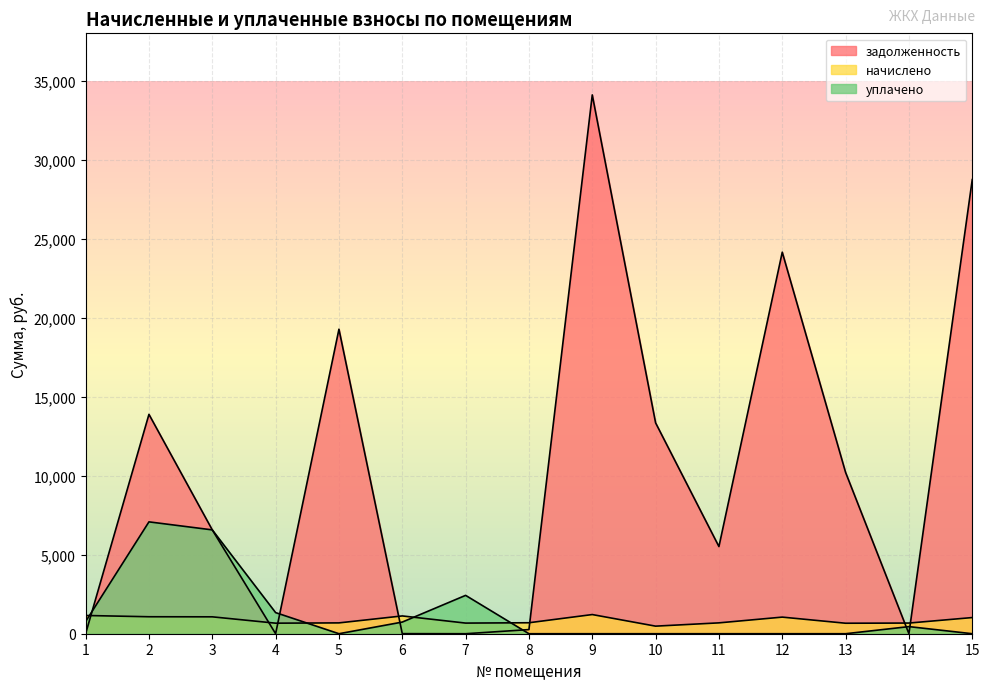

Reading left to right, extract all data points from this chart.

задолженность: 0.0	13884.9	6571.2	0.0	19273.7	5.0	0.0	261.4	34103.5	13346.6	5516.4	24148.8	10209.5	0.0	28741.9
начислено: 1154.4	1074.5	1069.1	667.8	685.5	1126.0	673.1	694.4	1213.0	479.5	687.3	1051.4	664.2	674.9	1023.0
уплачено: 770.0	7080.0	6572.0	1336.0	0.0	737.0	2428.0	0.0	0.0	0.0	0.0	0.0	0.0	450.0	0.0